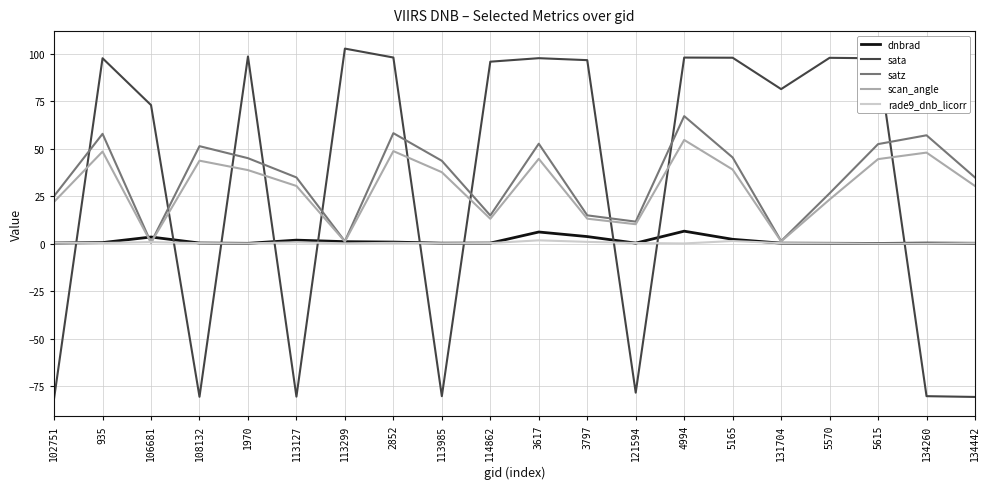

Is the value of scan_angle at 3617 greater than the value of dnbrad at 114862?

Yes